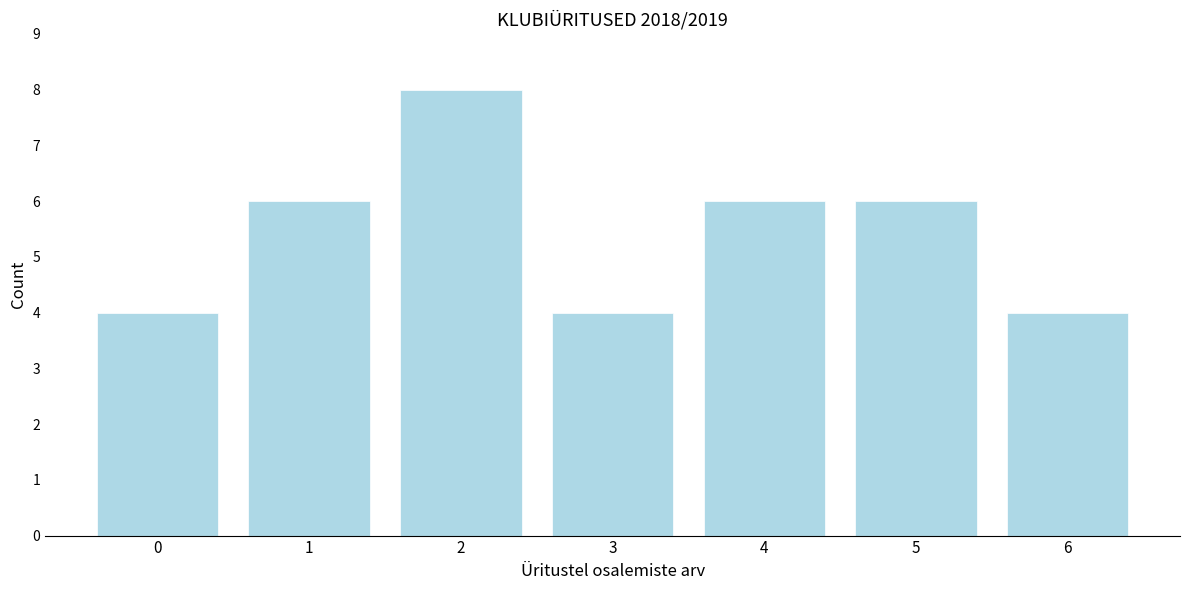

Reading right to left, extract all data points from this chart.

6=4	5=6	4=6	3=4	2=8	1=6	0=4